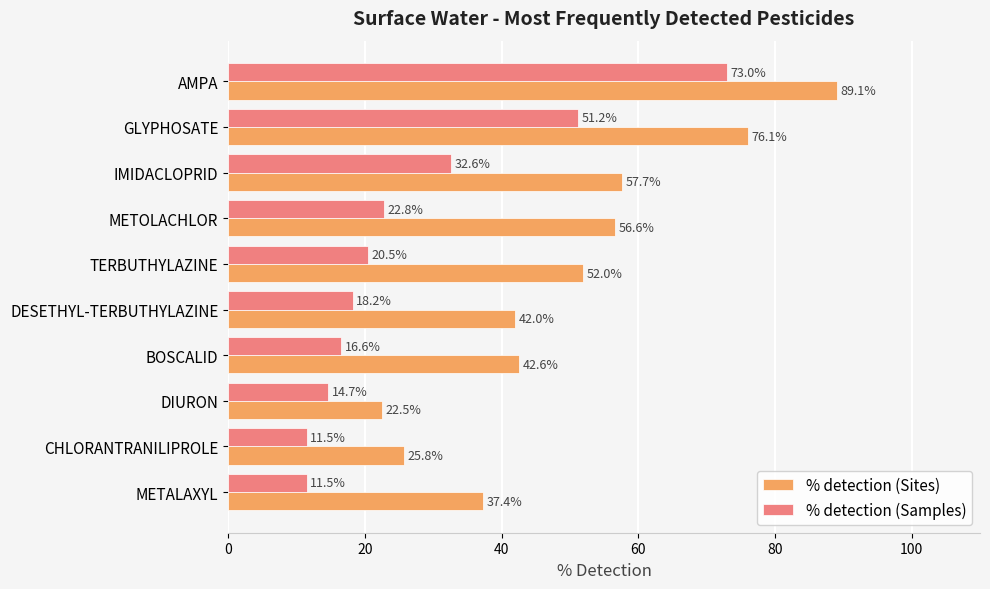

What is the highest value of the % detection (Samples) series?

73.0